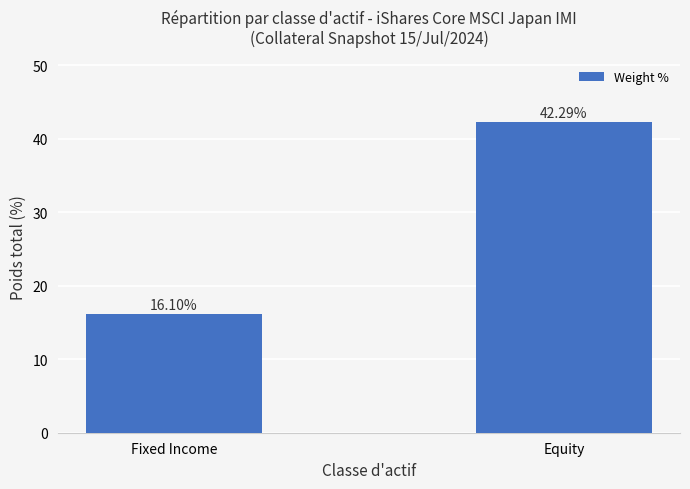

What is the greatest value displayed?

42.3